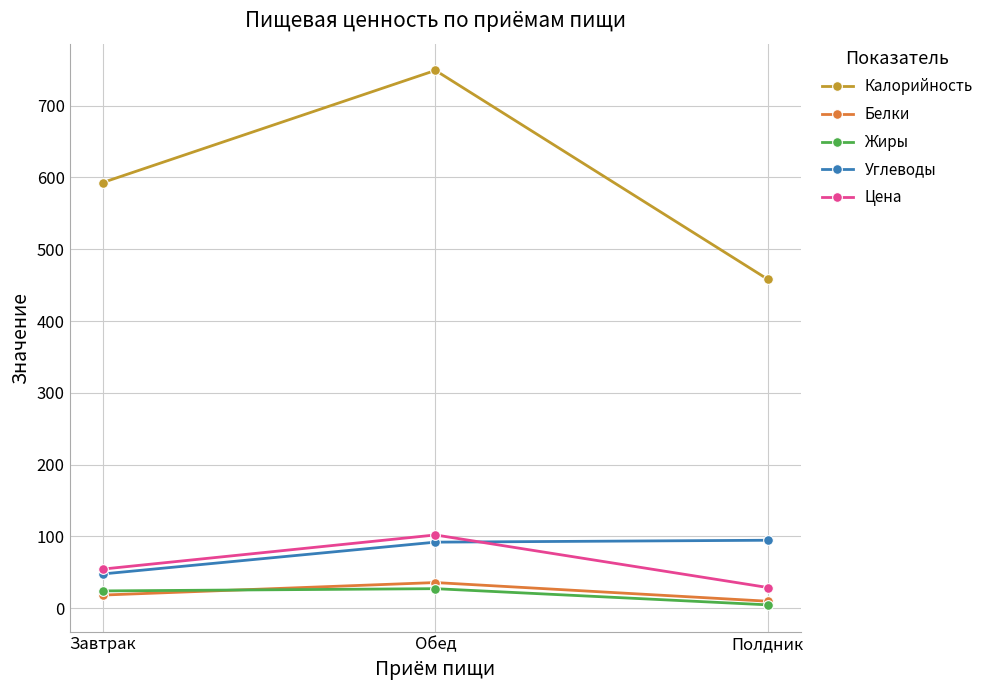

What is the average value of the Углеводы series?

78.2